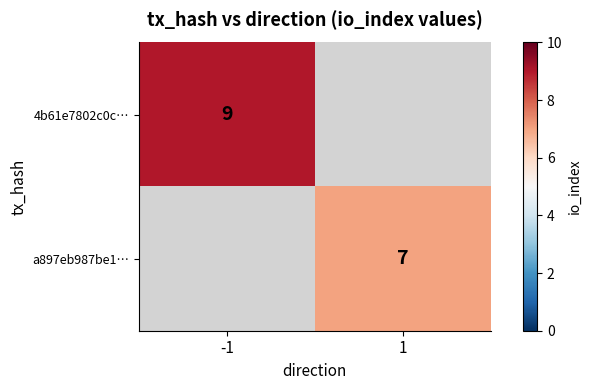

The value of 4b61e7802c0c… at -1 is 9. True or false?

True